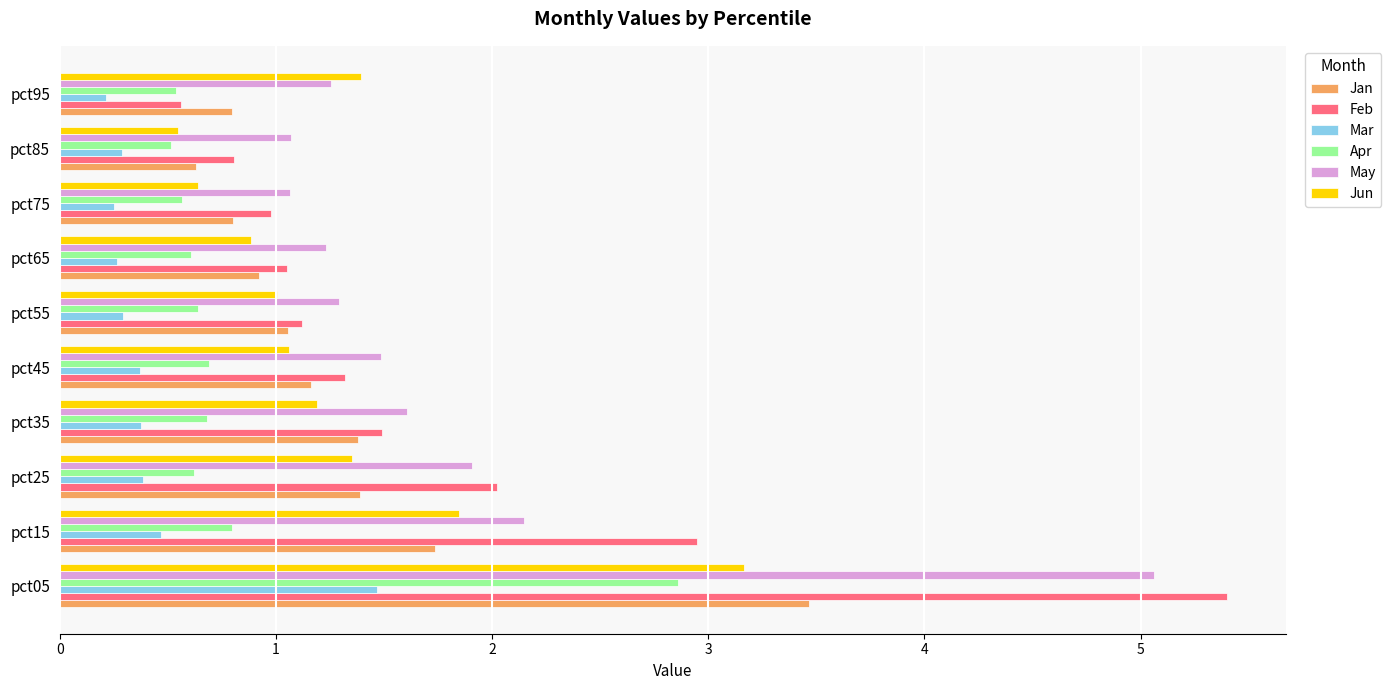

Which series has the widest spread of values?

Feb